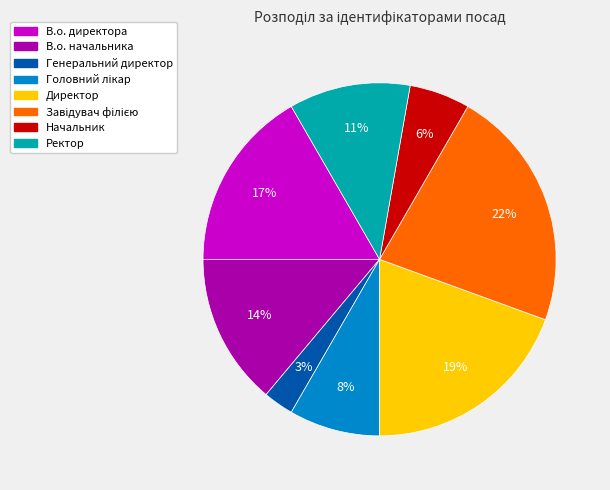

What is the ratio of the value at Ректор to the value at В.о. начальника?

0.8